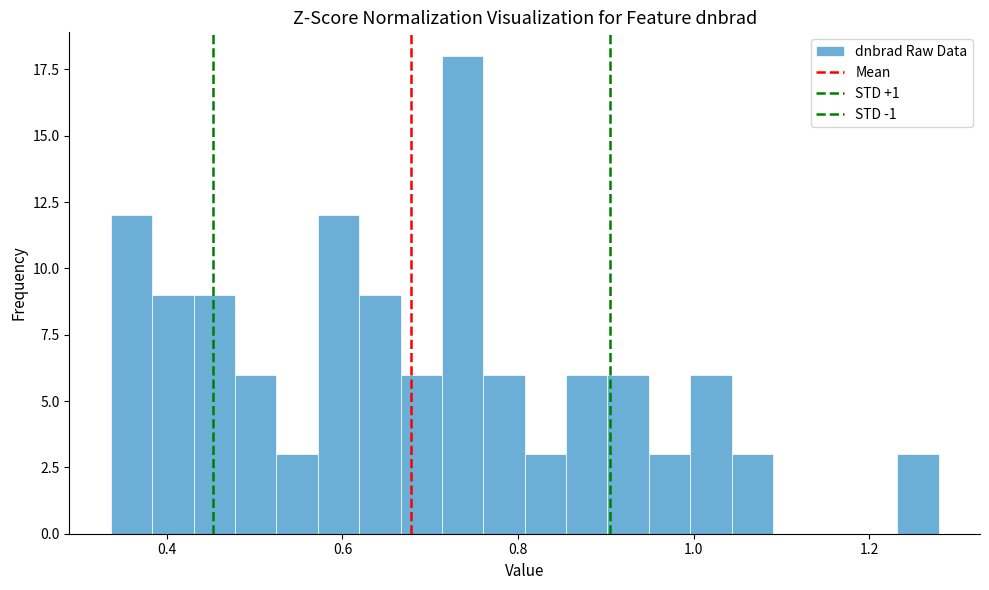

Around what value on the x-axis is the tallest bar? Give the approximate position of its centre, as read against the axis.

0.74